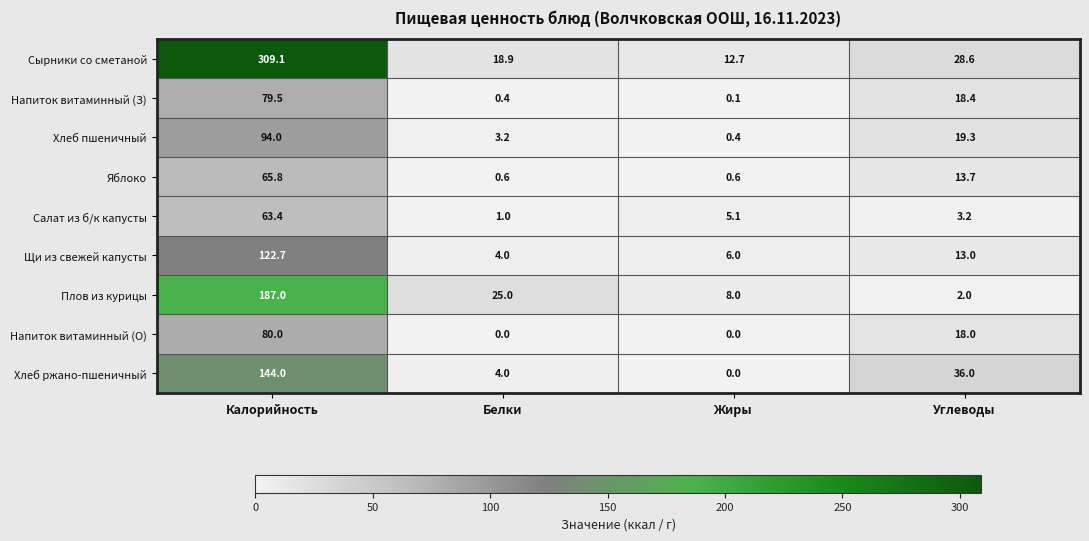

What is the average value of the Яблоко series?

20.2